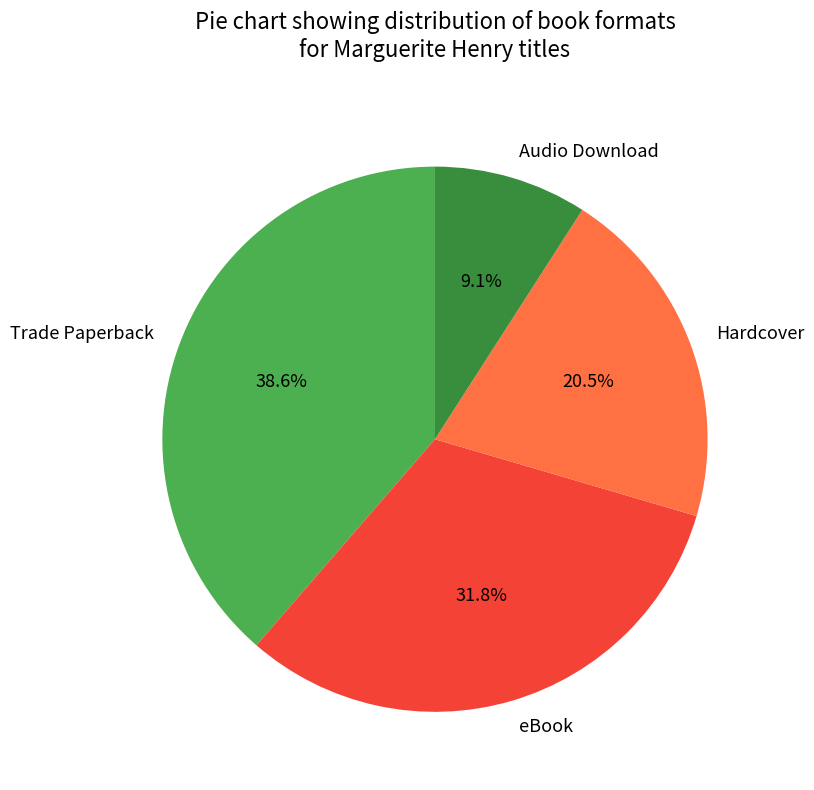

How many slices are in this pie chart?

4